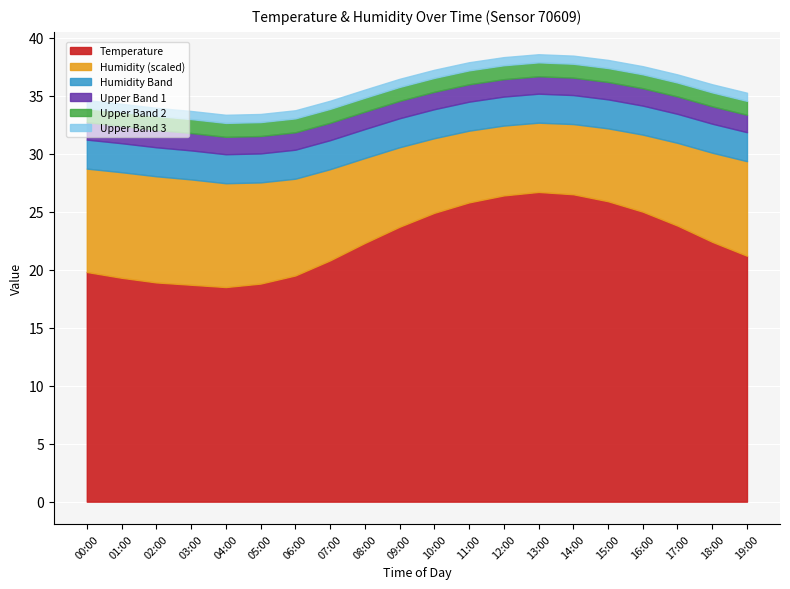

How many data points in Humidity are above 76?

10